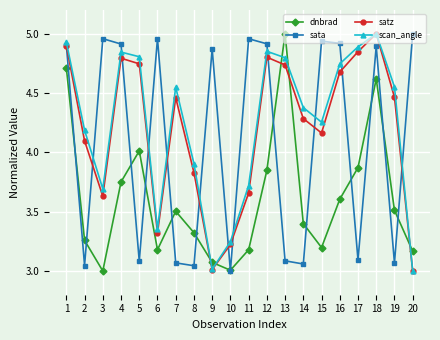

What is the value of the dnbrad point at the 19th from the left?

3.5